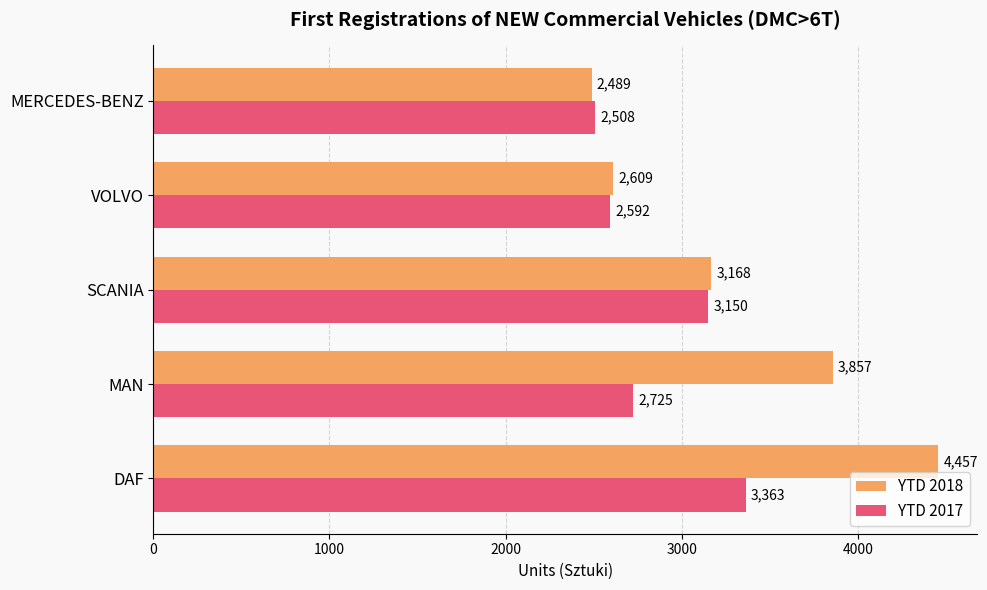

What is the approximate value of YTD 2017 at DAF, to the nearest 10?

3360